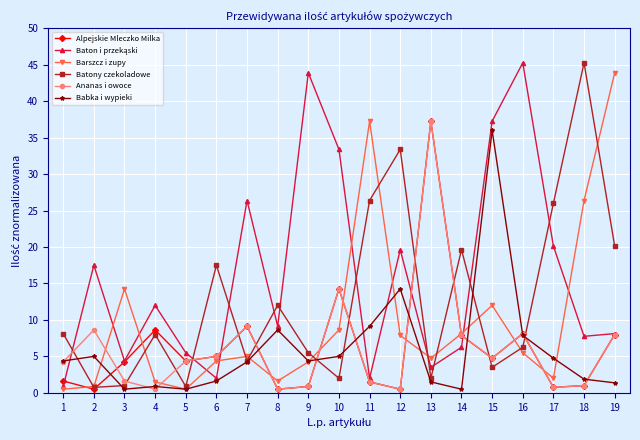

True or false: Ananas i owoce has more than 0 points higher than both neighbors.

True